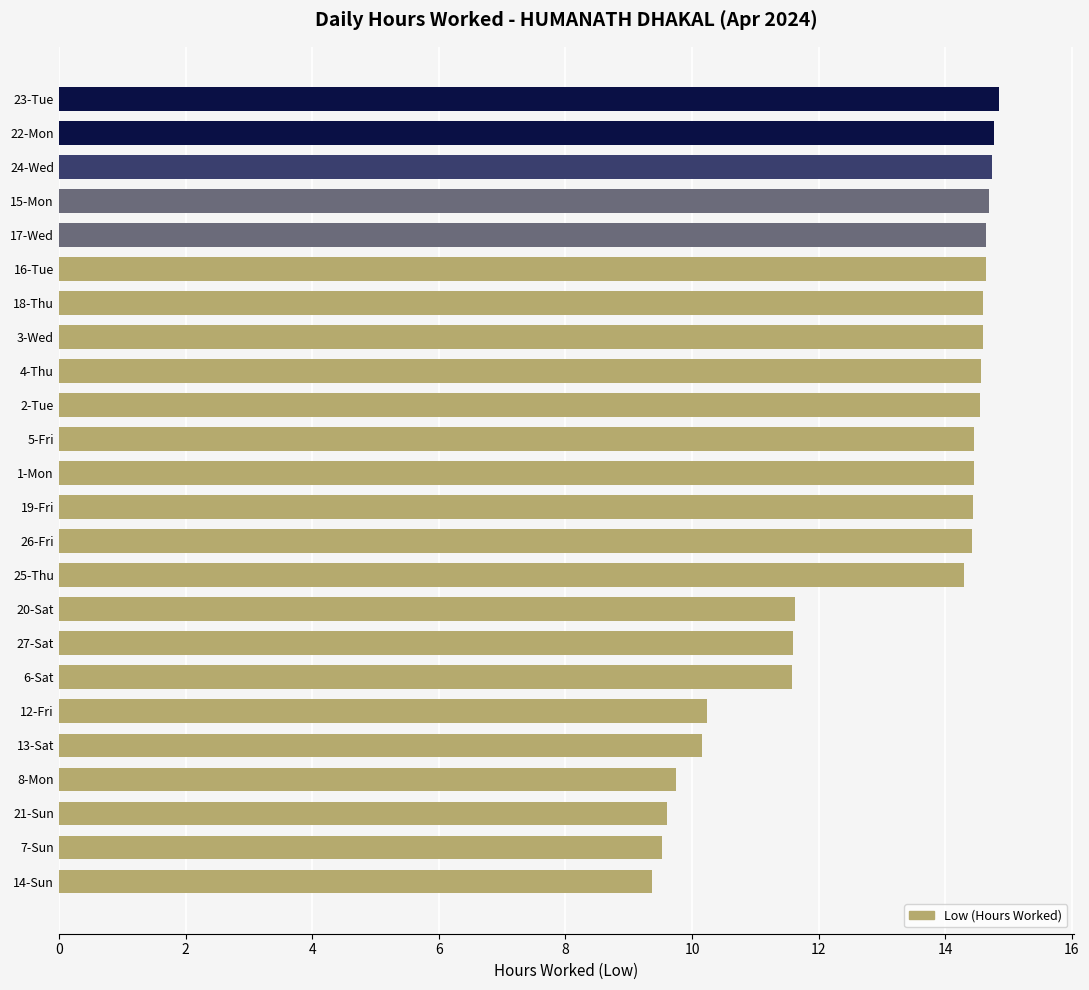

What is the approximate value at 8-Mon?

9.7